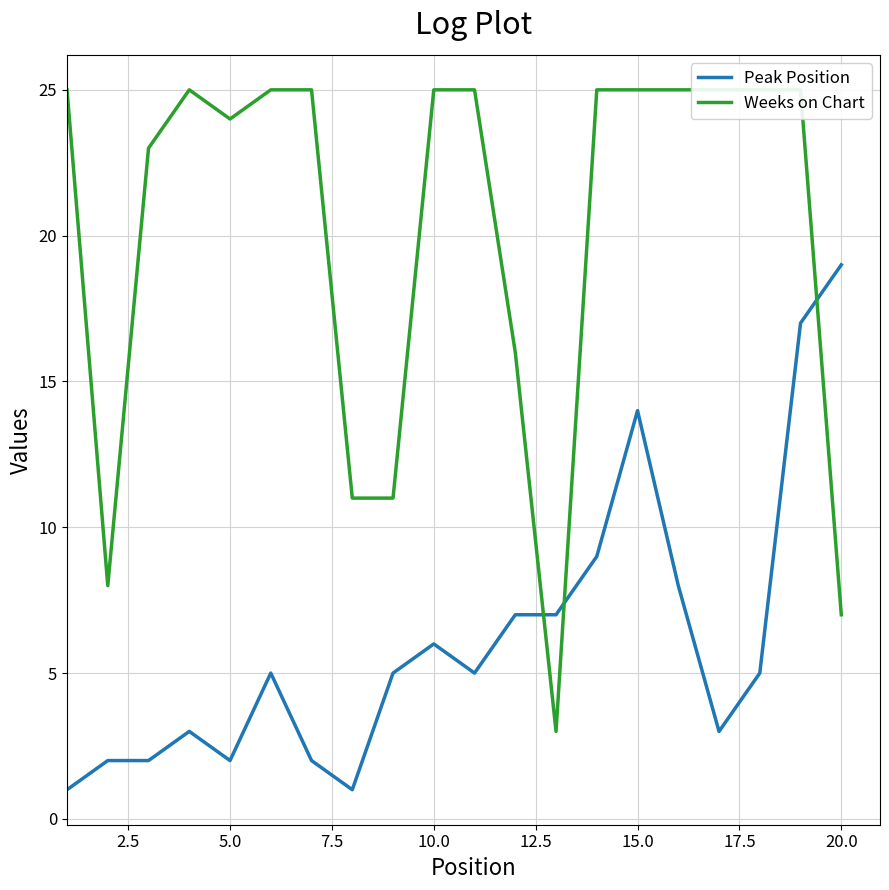

Is it true that Peak Position equals 14 at 15.0?

True